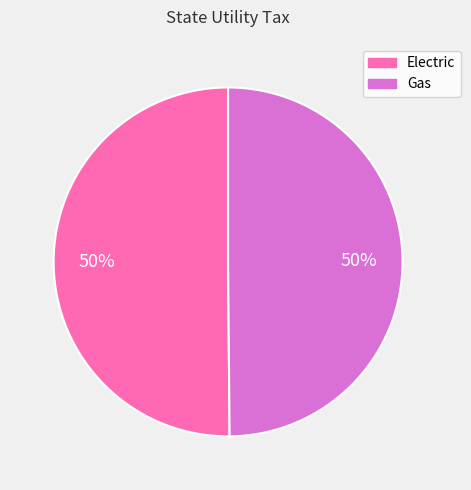

To the nearest percent, what portion does Electric represent?

50%